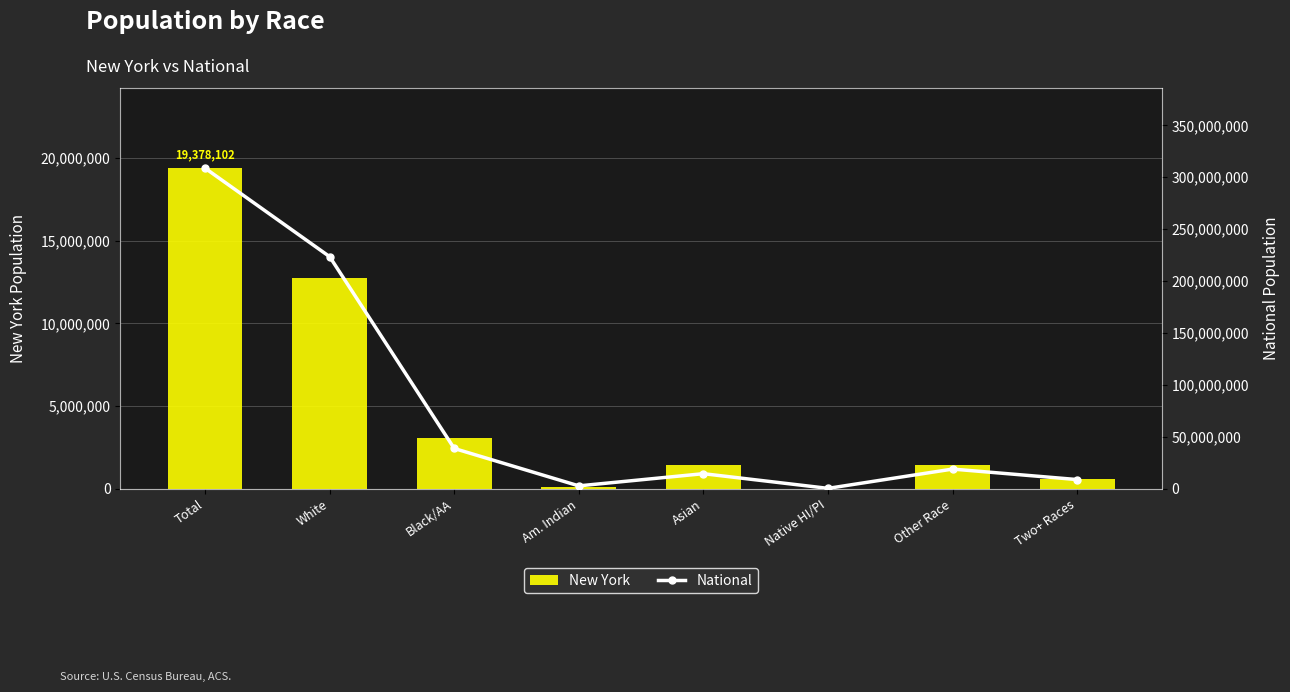

What is the sum of all National values?

617491076